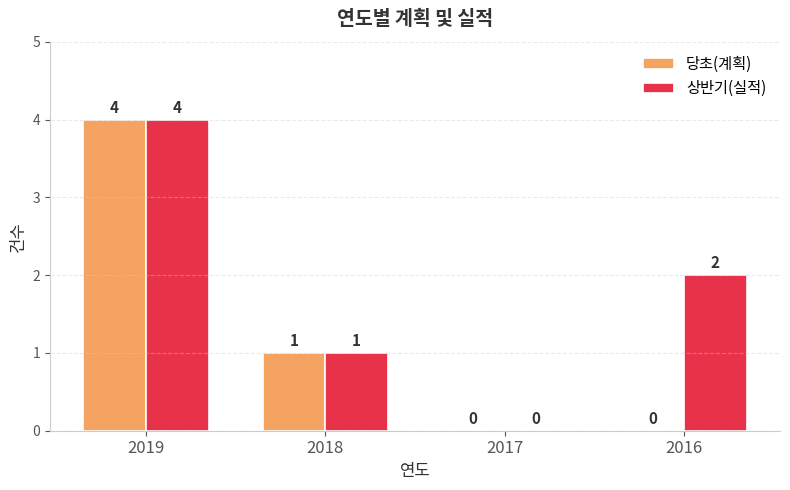

Is the value of 상반기(실적) at 2019 greater than the value of 당초(계획) at 2016?

Yes